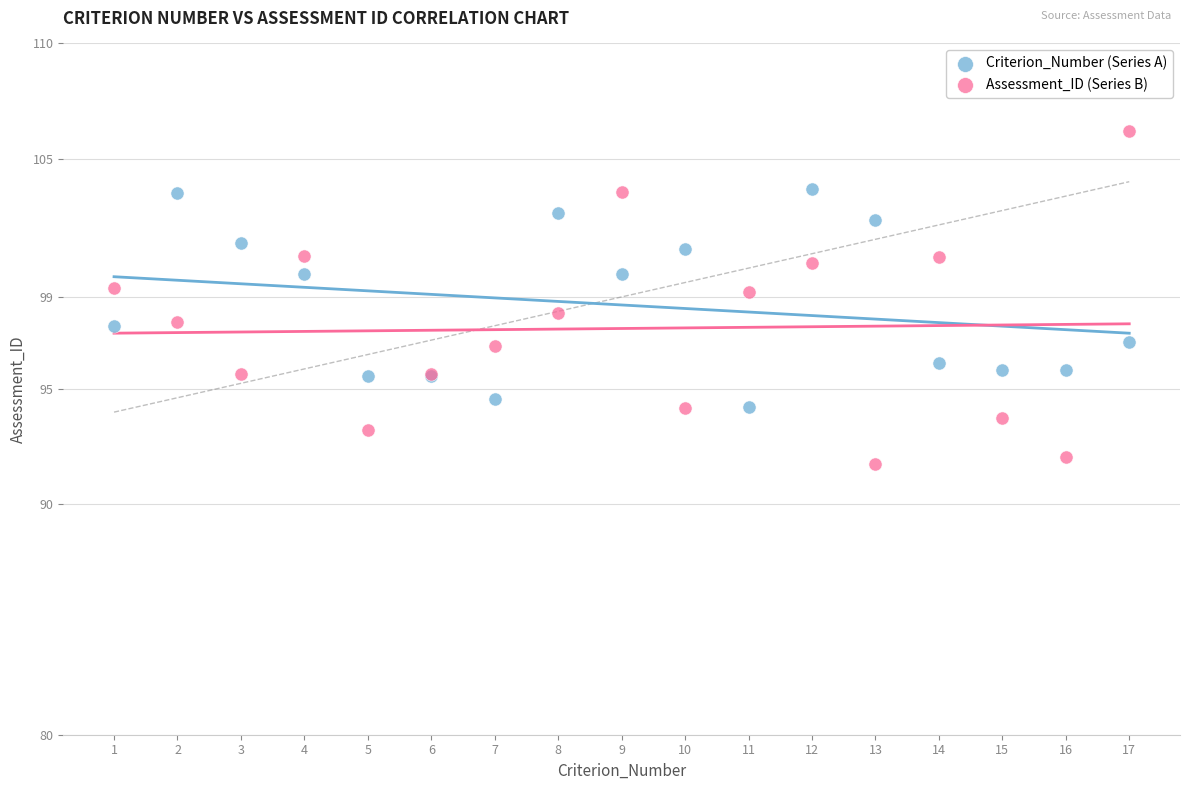

Which series reaches the minimum Y coordinate?

Assessment_ID (Series B)